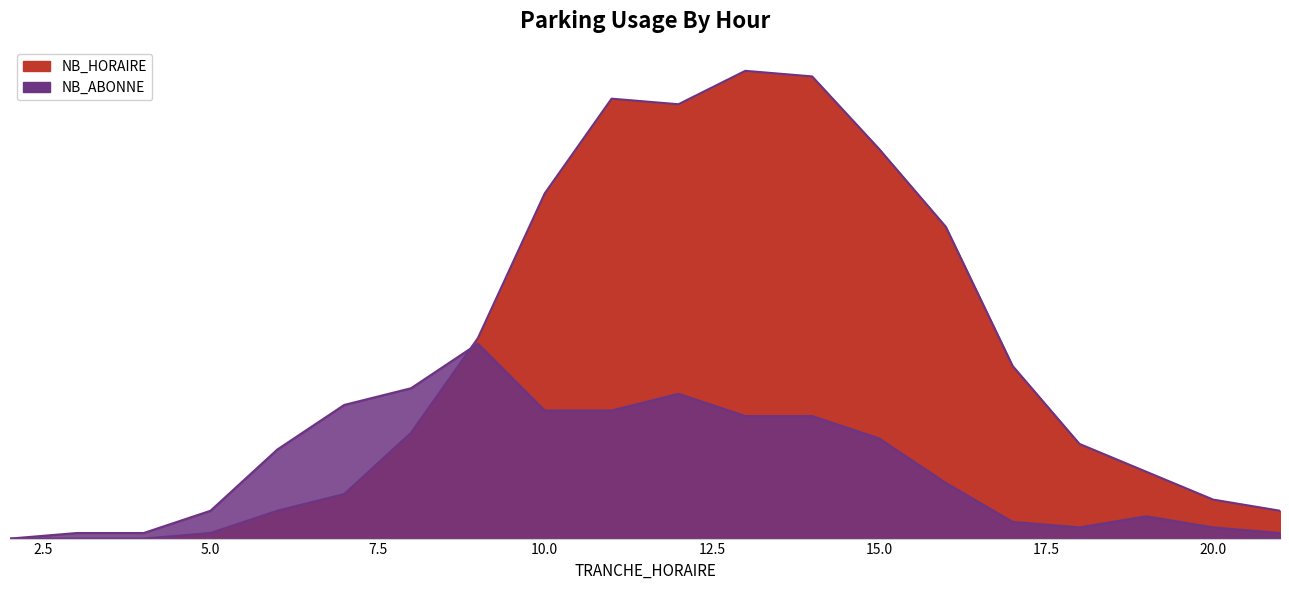

What are all the series names shown in the legend?

NB_HORAIRE, NB_ABONNE